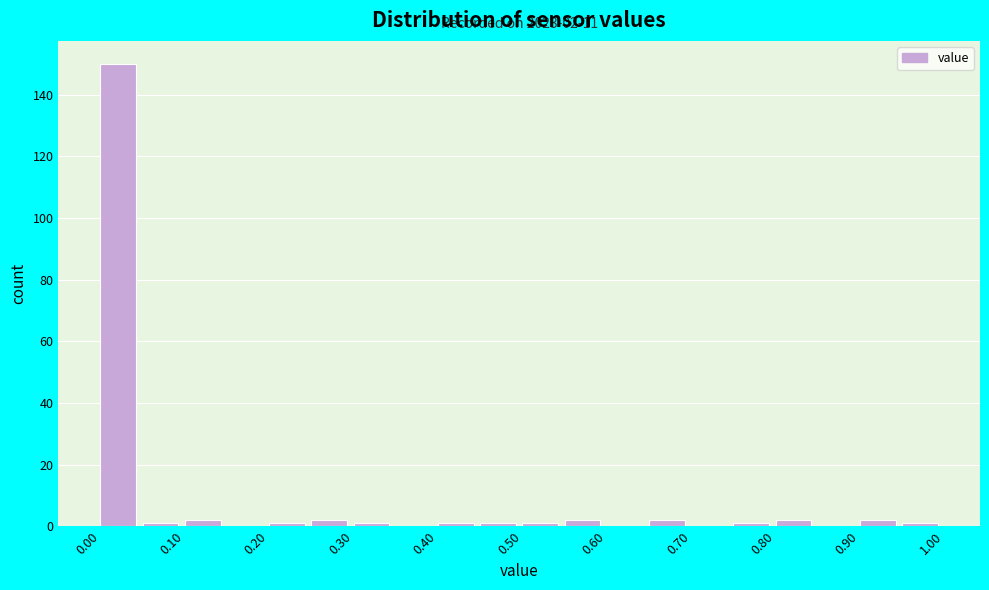

Which range on the x-axis has the tallest bar?

0.00 to 0.05